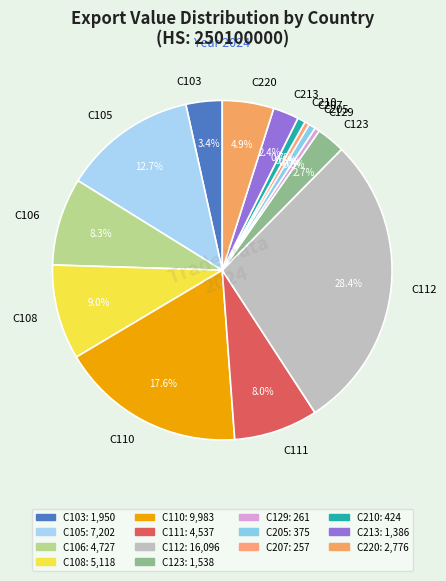

Does C108 represent more than half of the total?

No